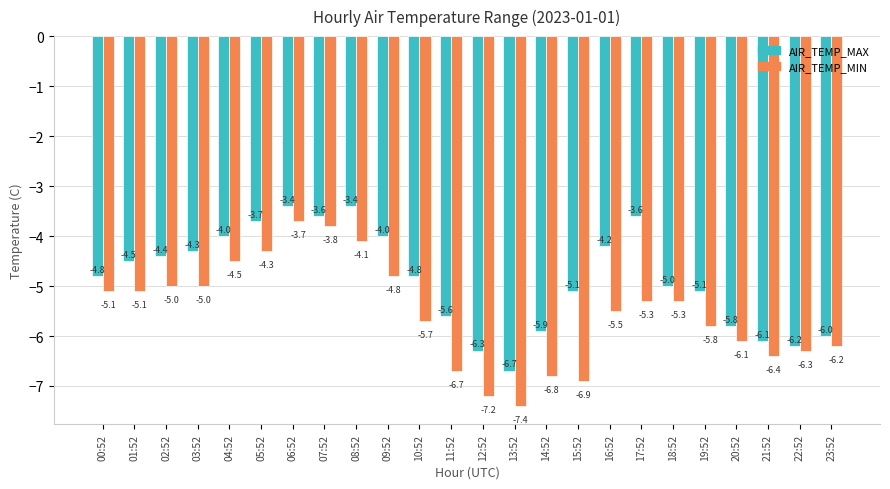

What is the approximate value of AIR_TEMP_MAX at 16:52?

-4.2